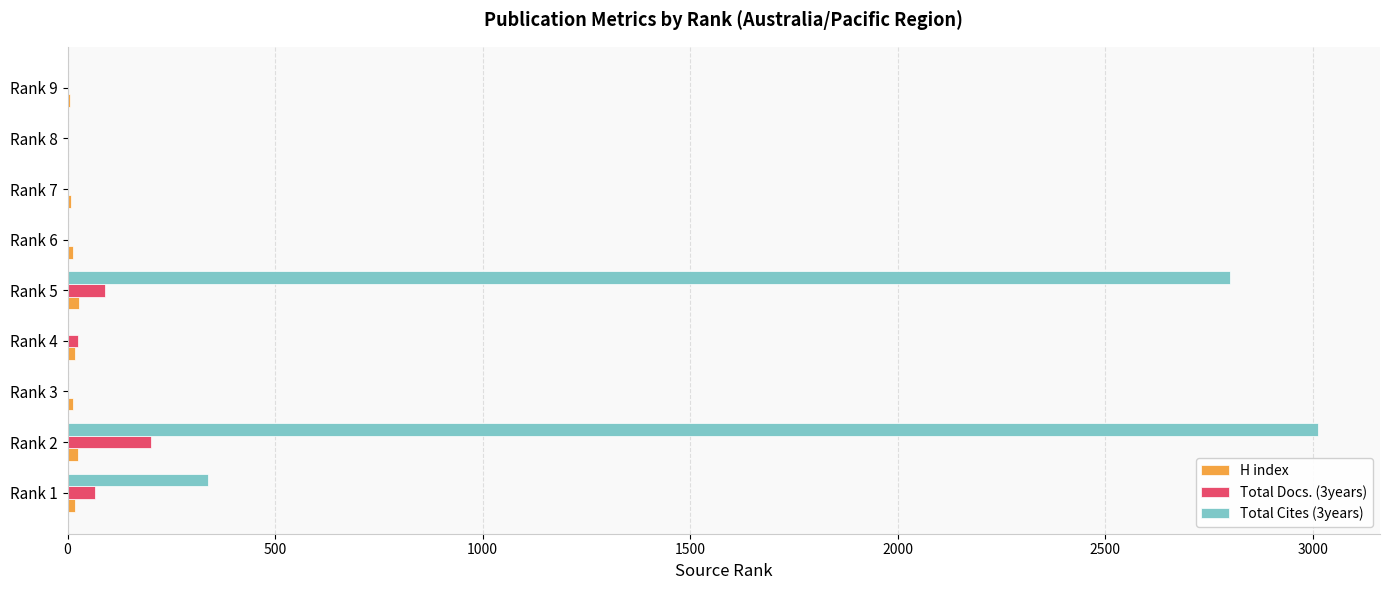

What is the highest value of the Total Docs. (3years) series?

202